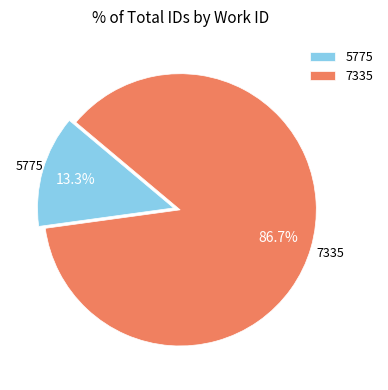

What is the smallest slice in the pie chart?

5775